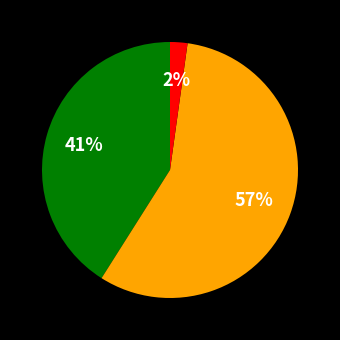

To the nearest percent, what is the average slice percentage?

33%